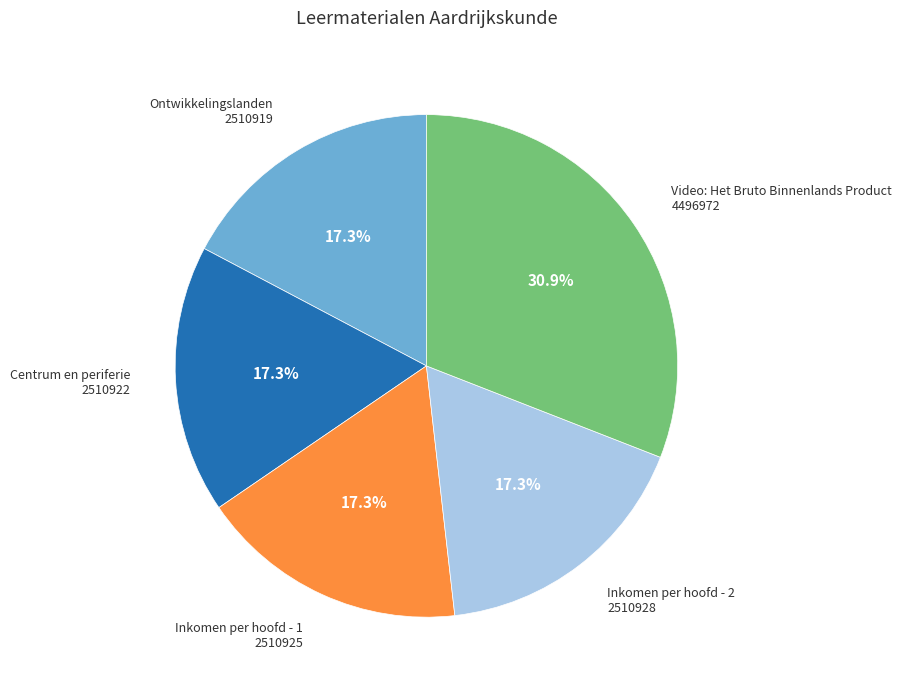

Is it true that Ontwikkelingslanden is 17% of the pie?

True